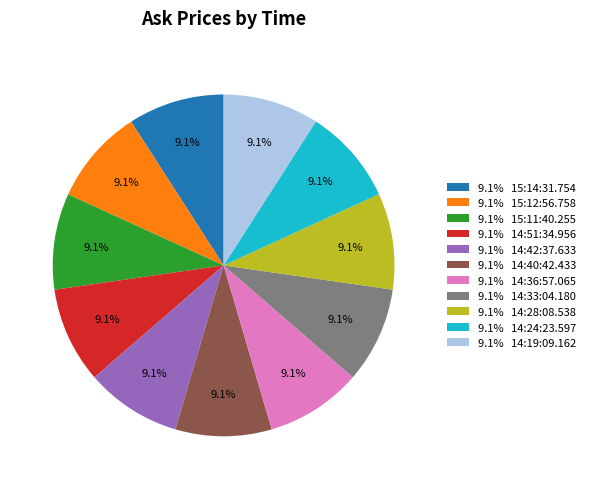

Count the number of slices in the pie.

11